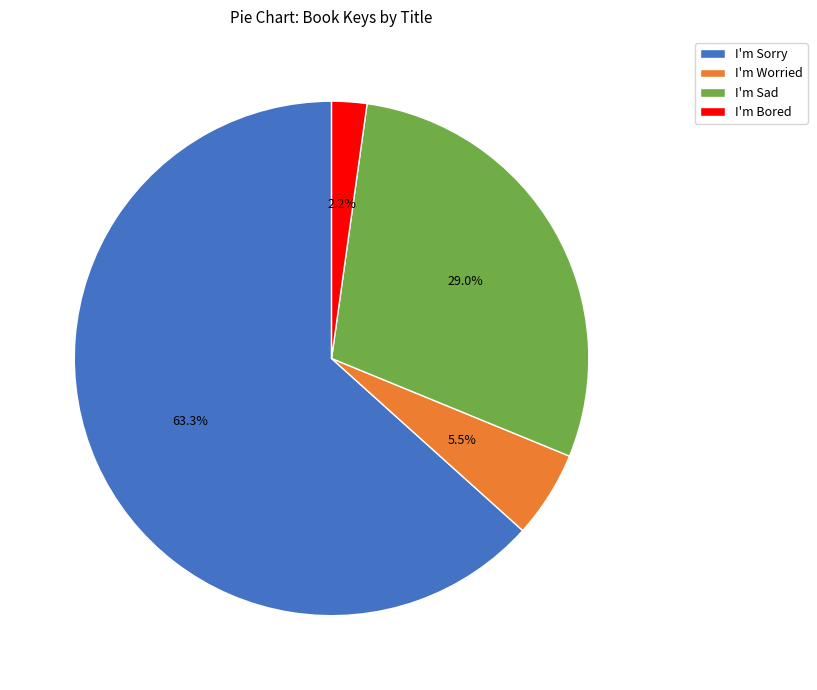

Which slice is the smallest?

I'm Bored